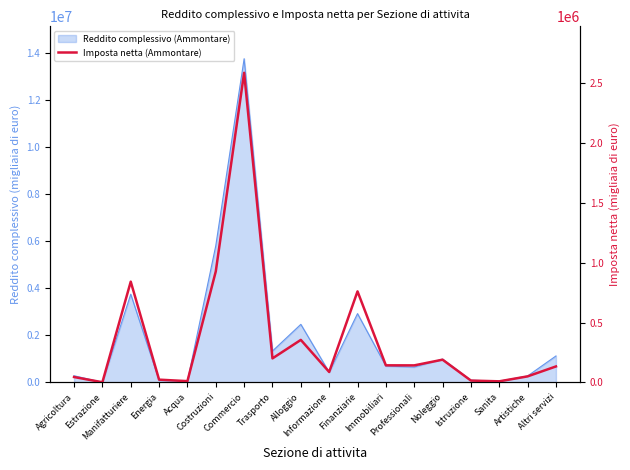

Which label corresponds to the largest value in the chart?

Commercio